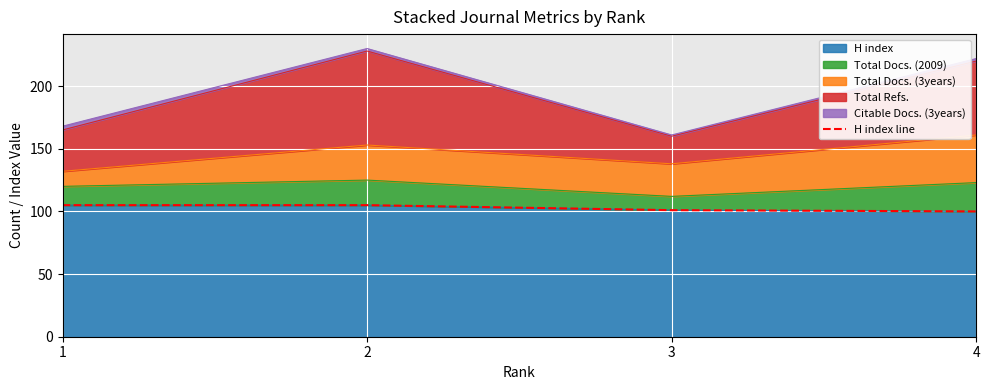

Is it true that the value at 2 is 63?

False